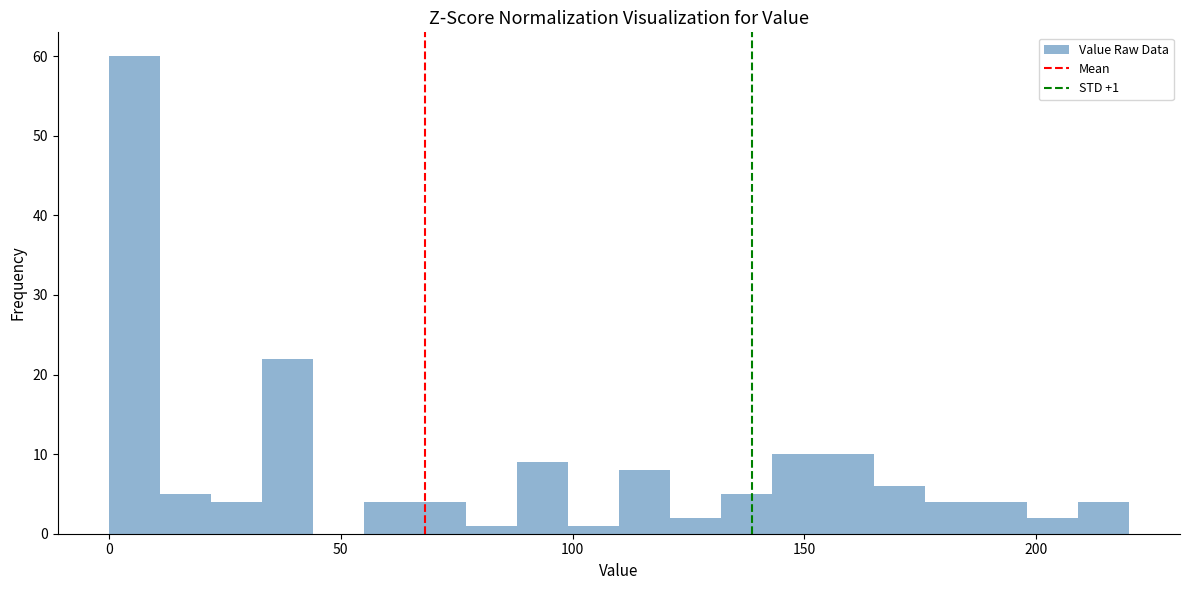

Read against the x-axis, roughly where is the centre of the tallest bar?

5